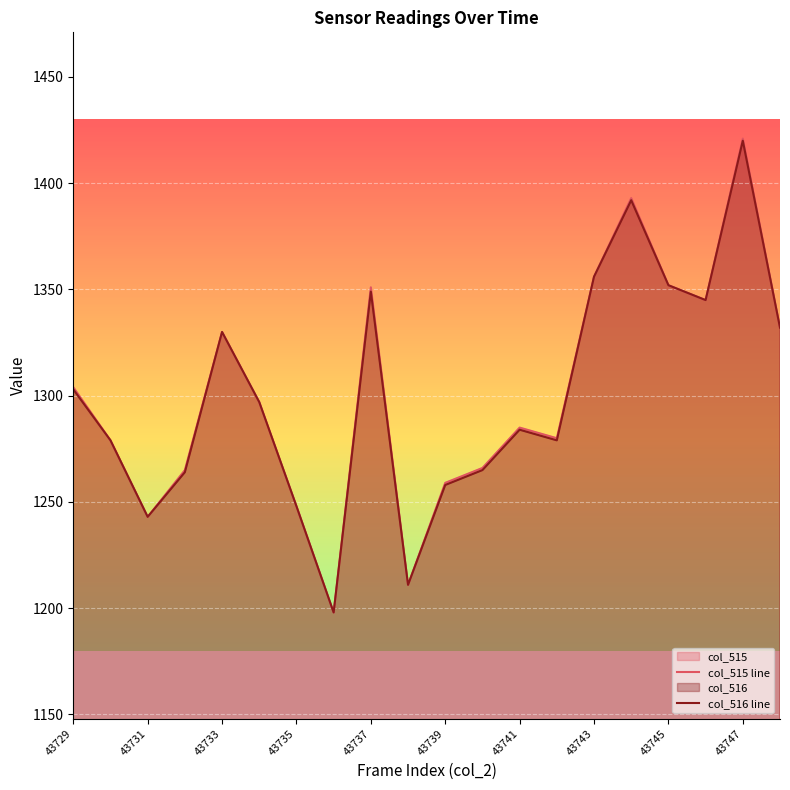

The value of col_516 line at 43741 is 362. True or false?

False